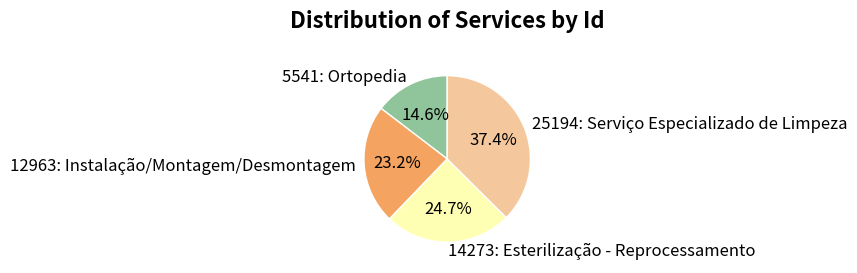

What is the smallest slice in the pie chart?

5541: Ortopedia